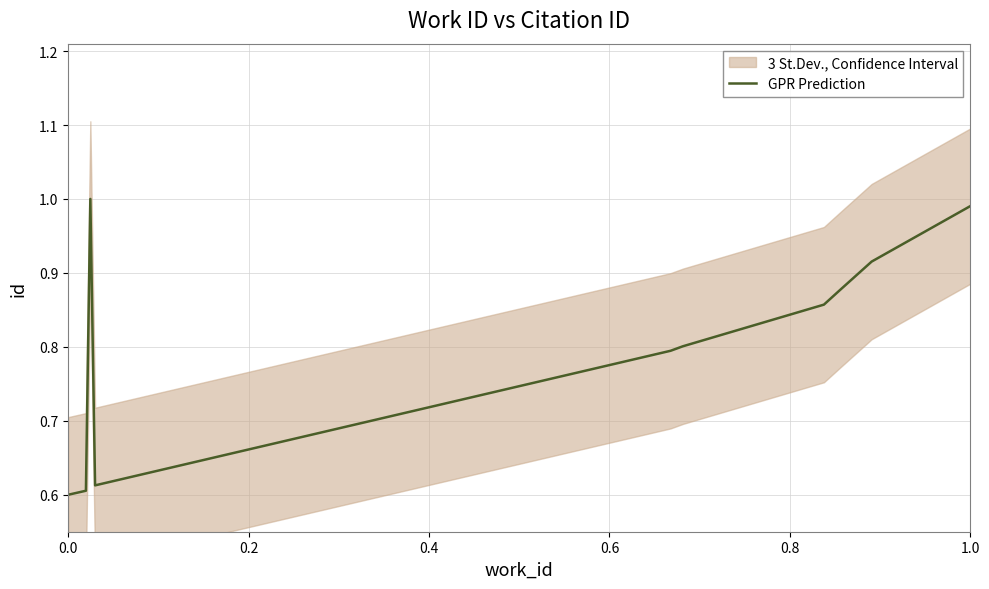

Does the chart have visible grid lines?

Yes